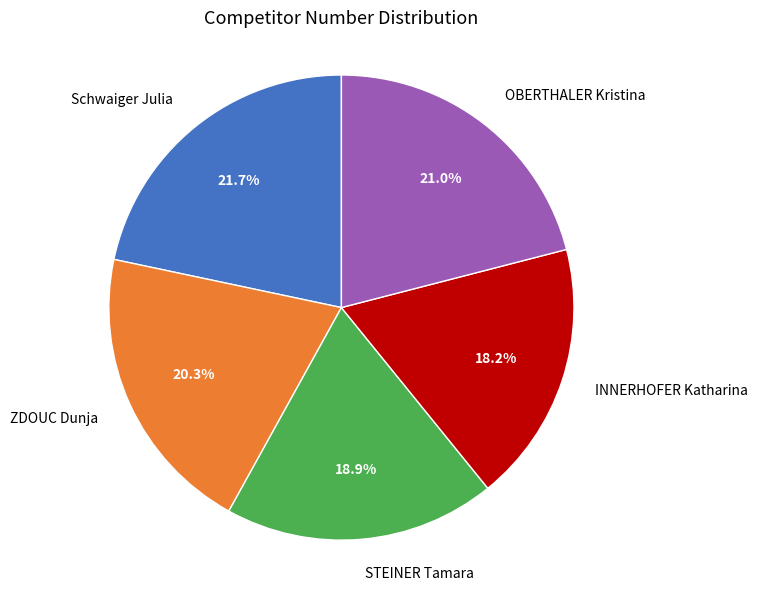

What is the total percentage of OBERTHALER Kristina and INNERHOFER Katharina?

39.2%